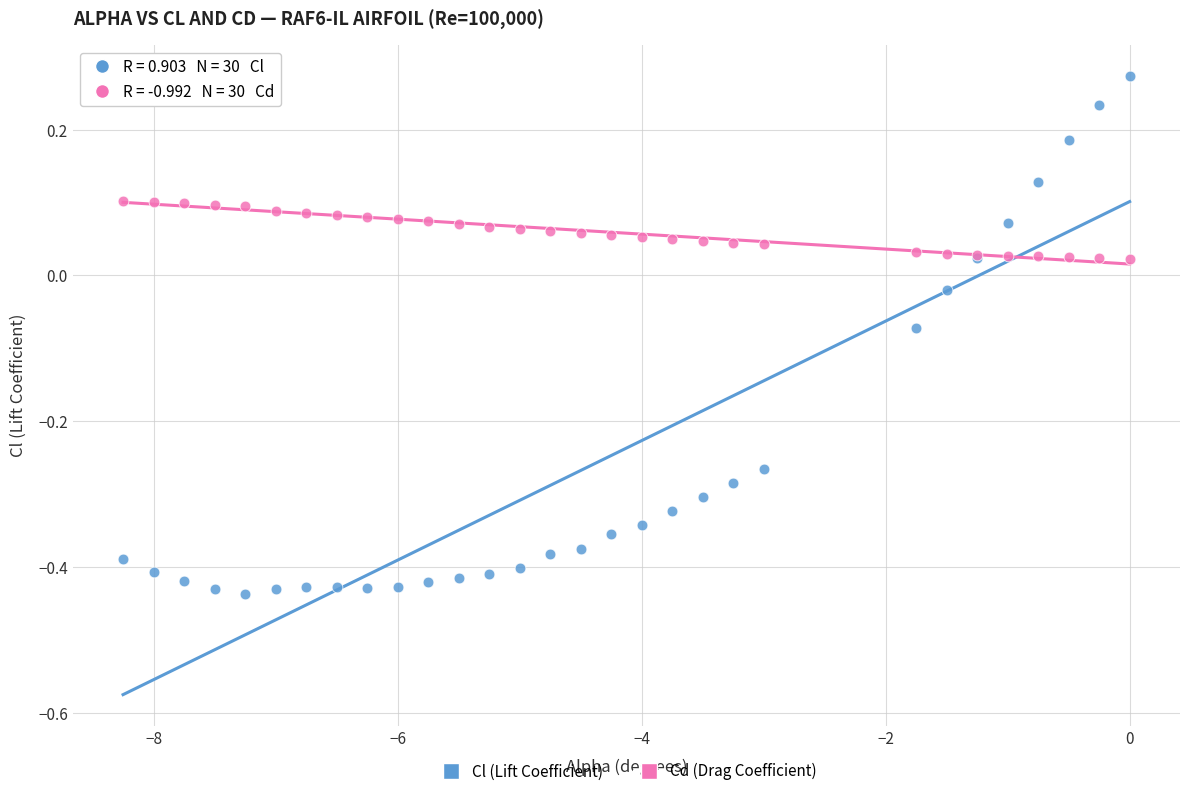

What are all the series names shown in the legend?

Cl (Lift Coefficient), Cd (Drag Coefficient)